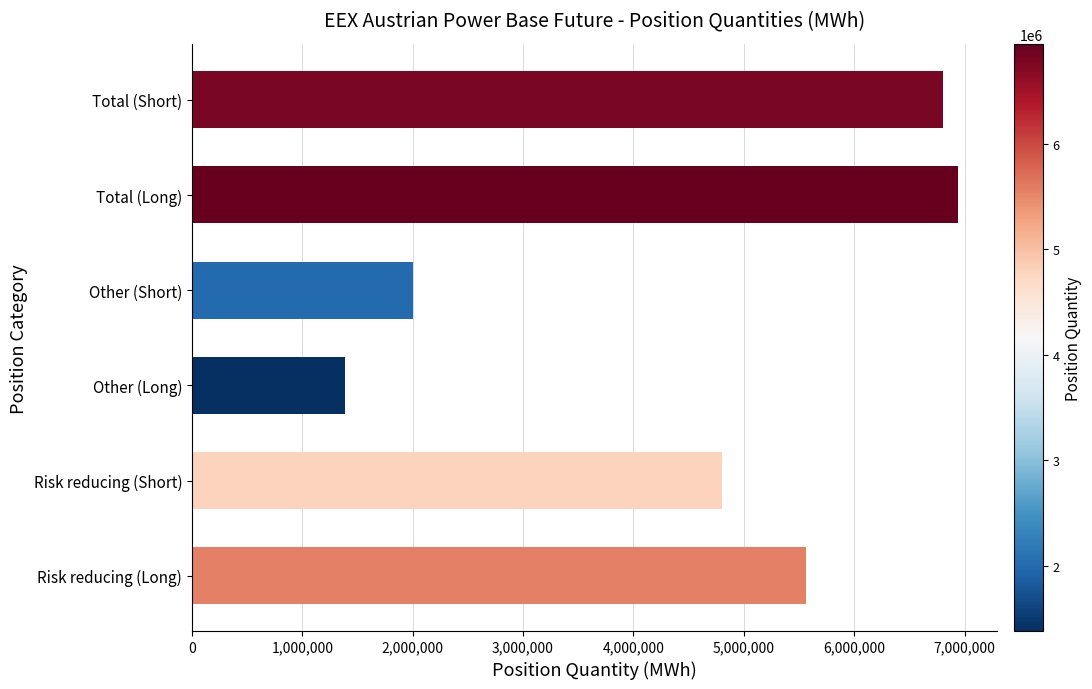

Are the bars horizontal?

Yes